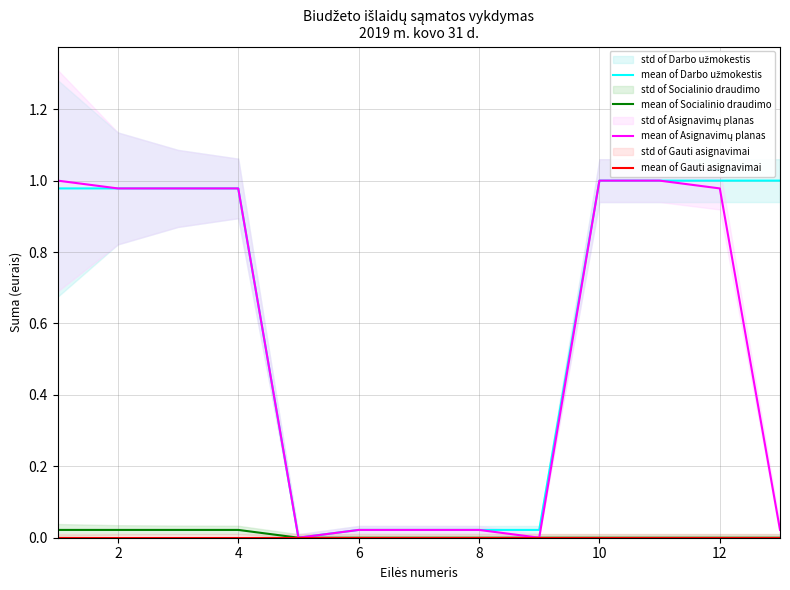

The mean of Socialinio draudimo series shows 0.0 at 8. True or false?

True